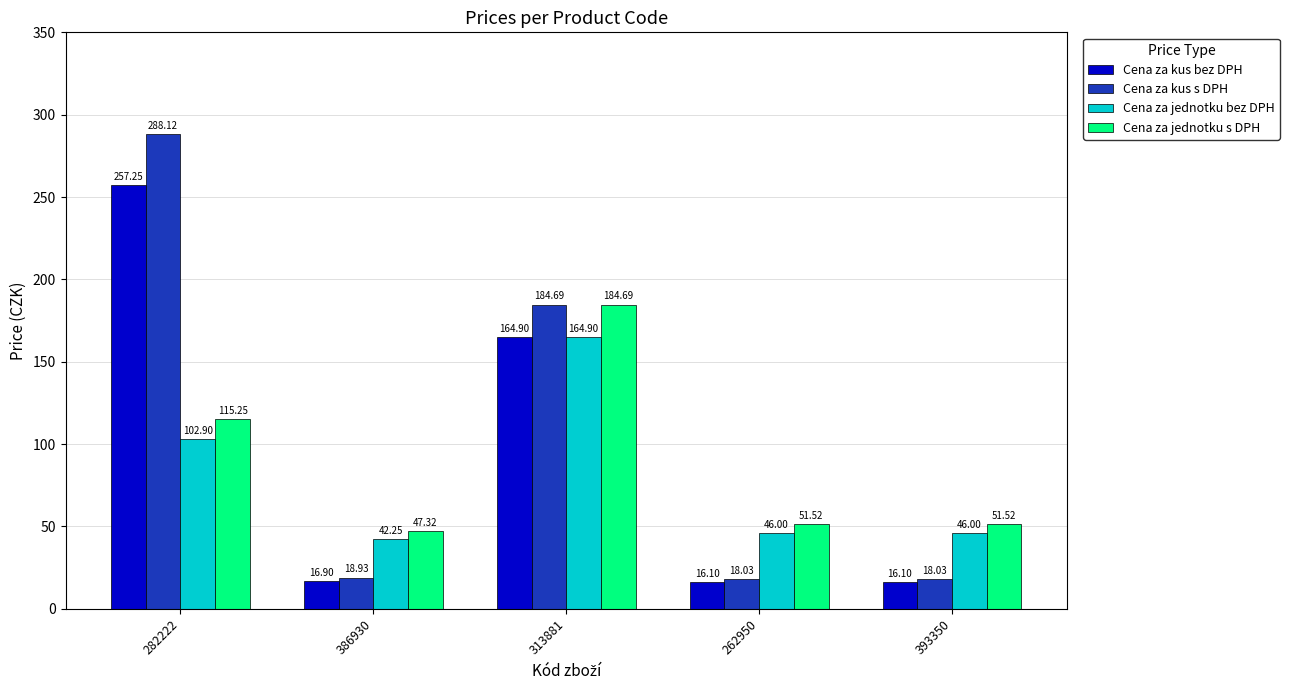

Between 282222 and 386930, which series saw the biggest shift?

Cena za kus s DPH